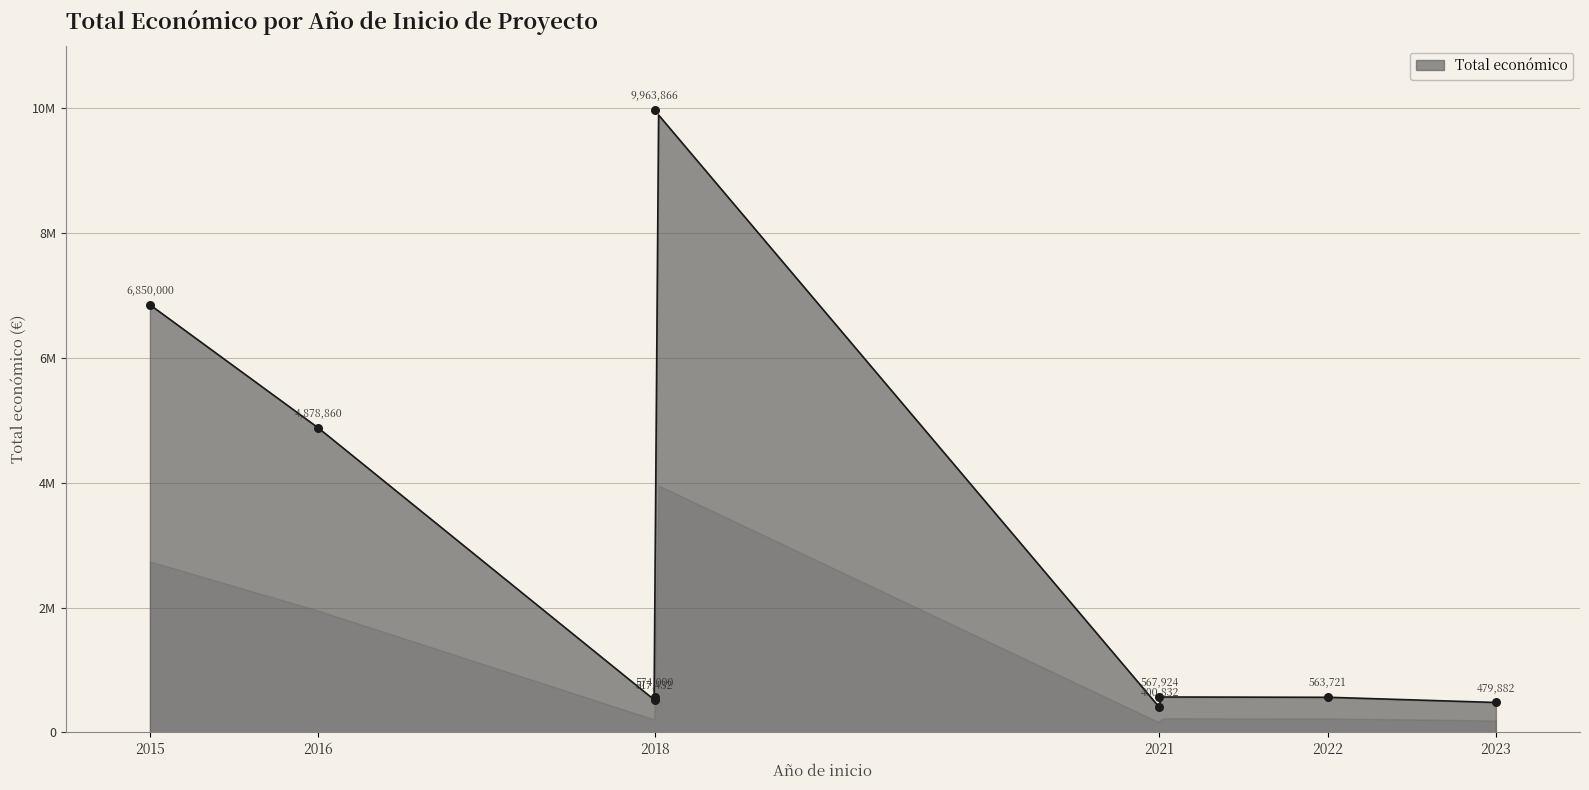

What is the change in value from 2023 to 2021?

+88042